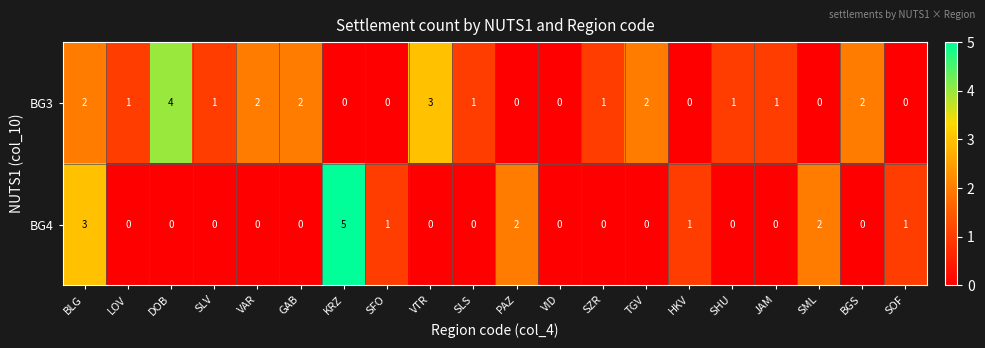

True or false: BG3 has a value of 0 at SFO.

True